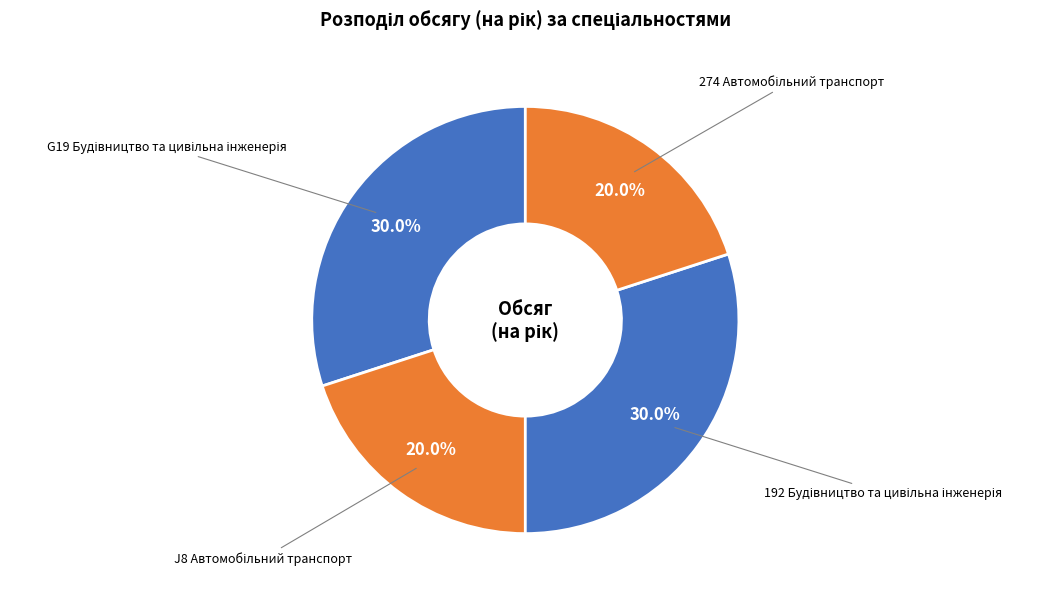

How many segments does this pie chart have?

4